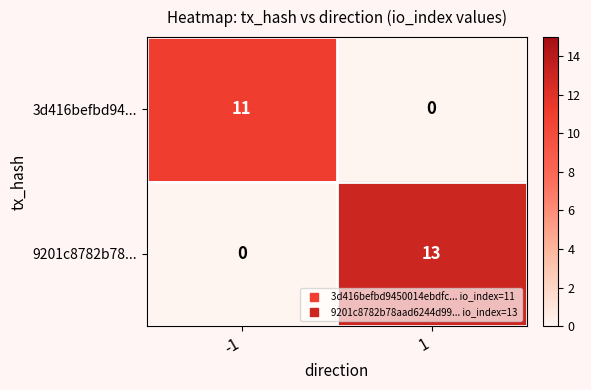

At how many categories does at least one series exceed 10?

2